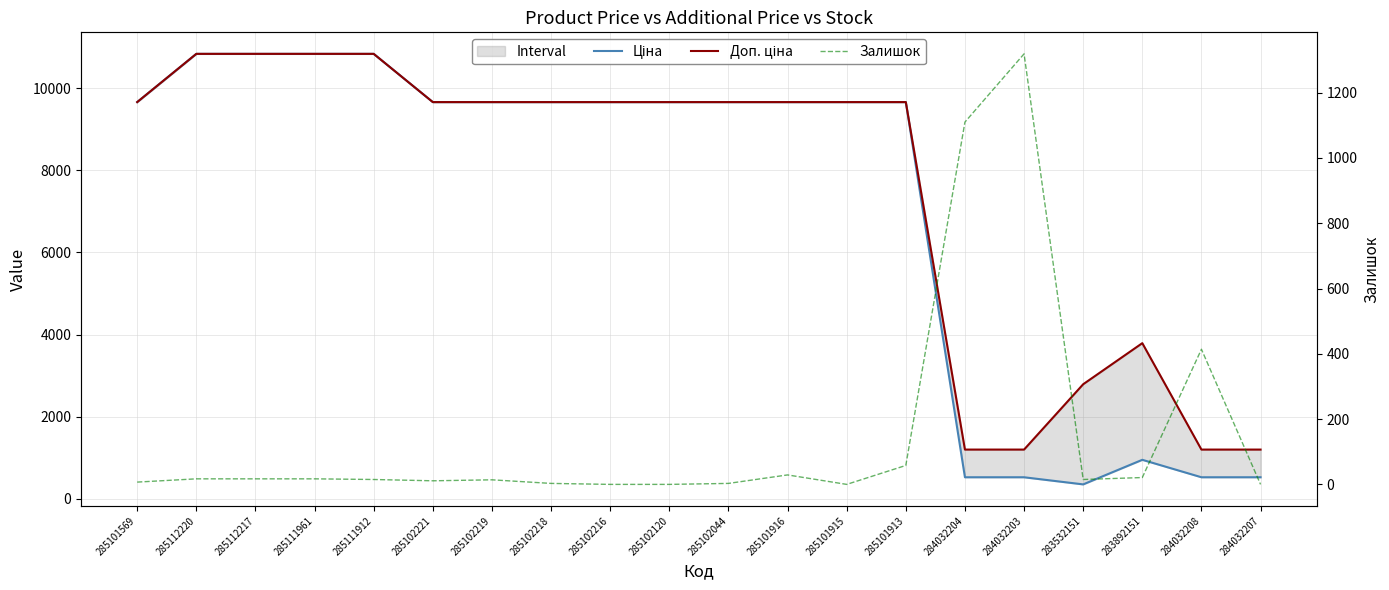

At which label is Ціна closest to 5594?

285101569